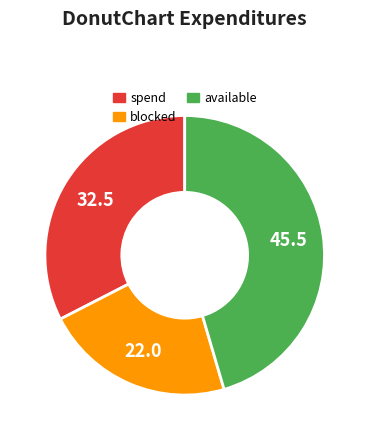

Is there any slice that represents more than half of the pie?

No